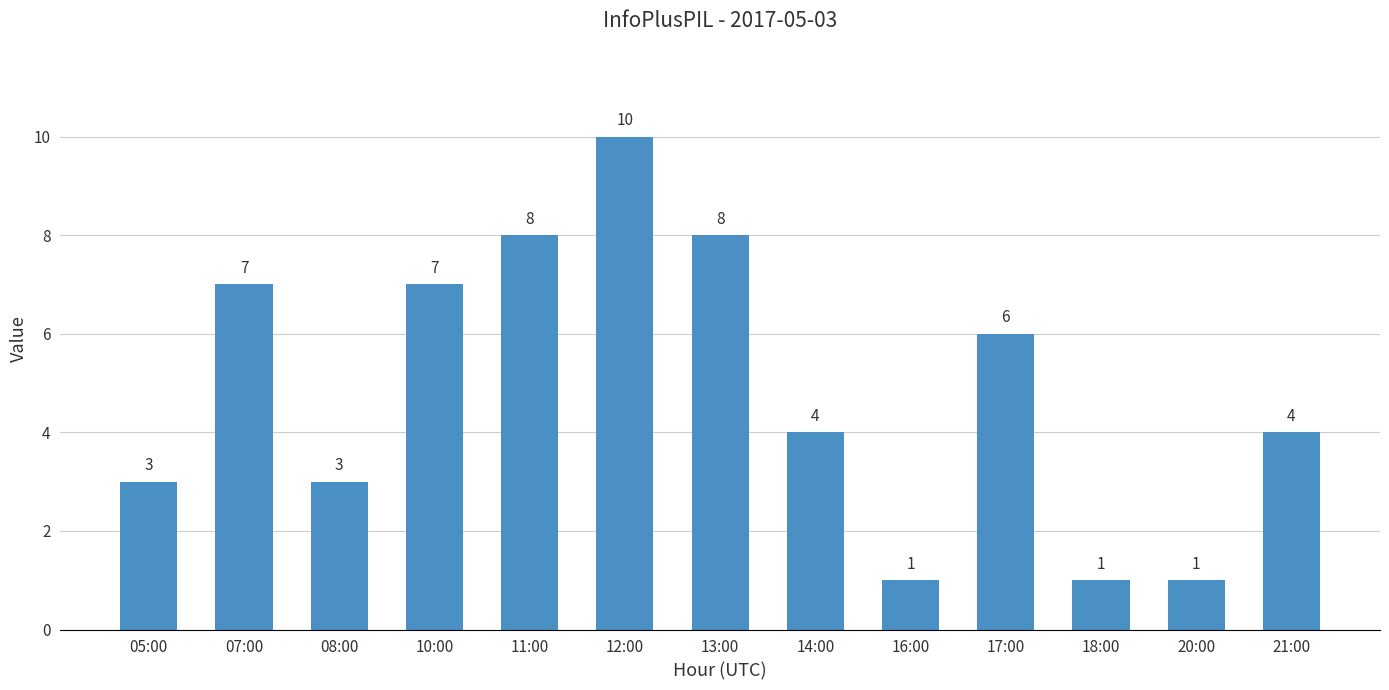

At which label does the data first exceed 4?

07:00